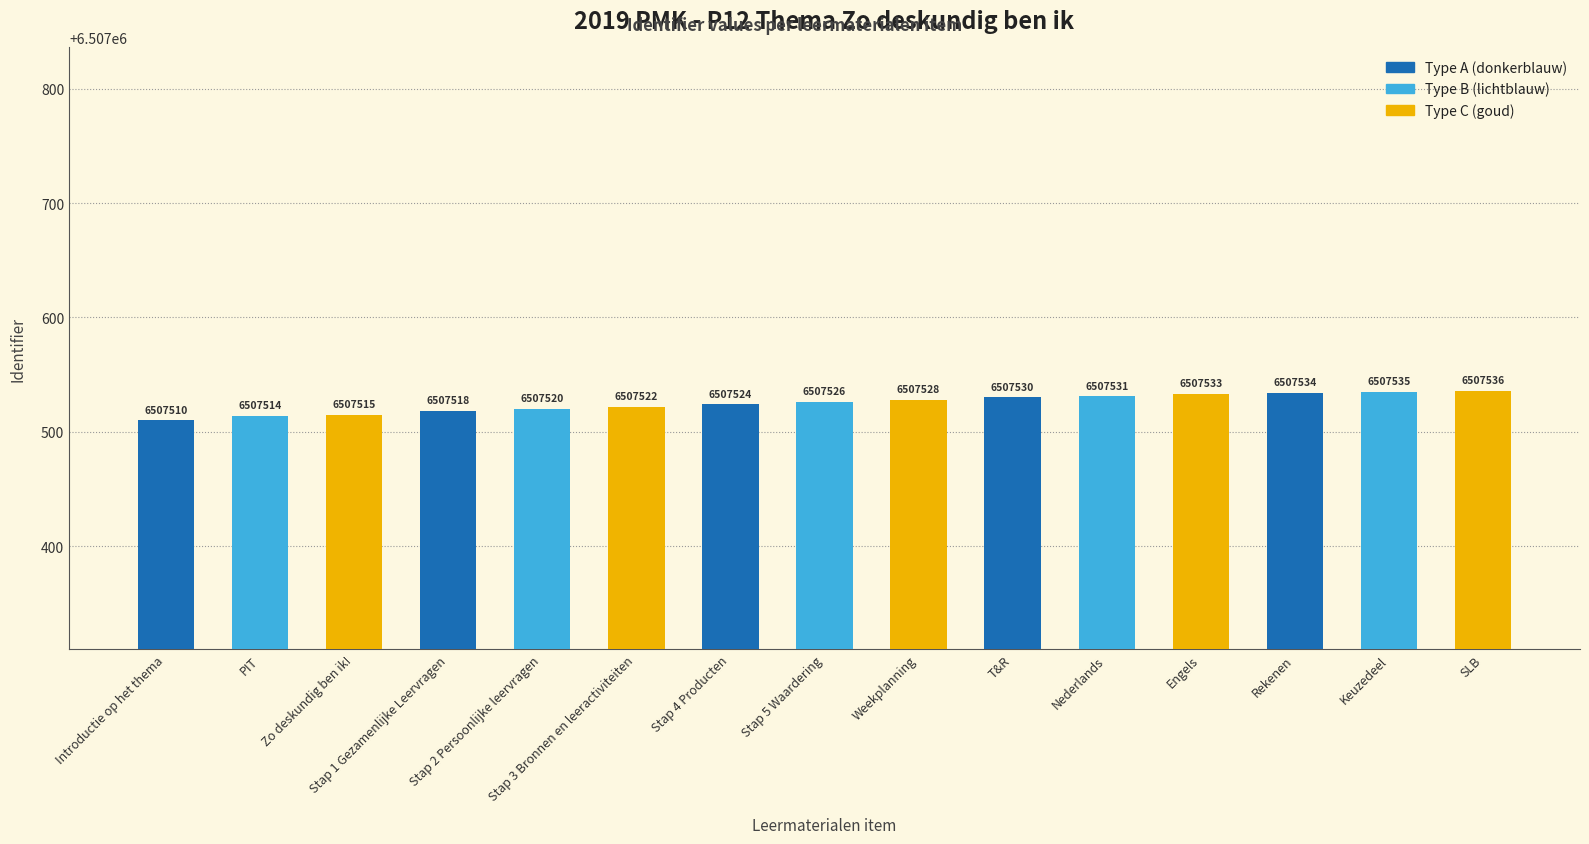

What is the sum of all values?

97612876